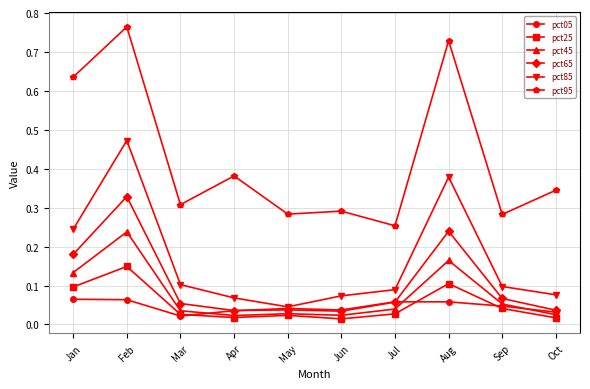

True or false: pct95 and pct85 cross at least once.

False